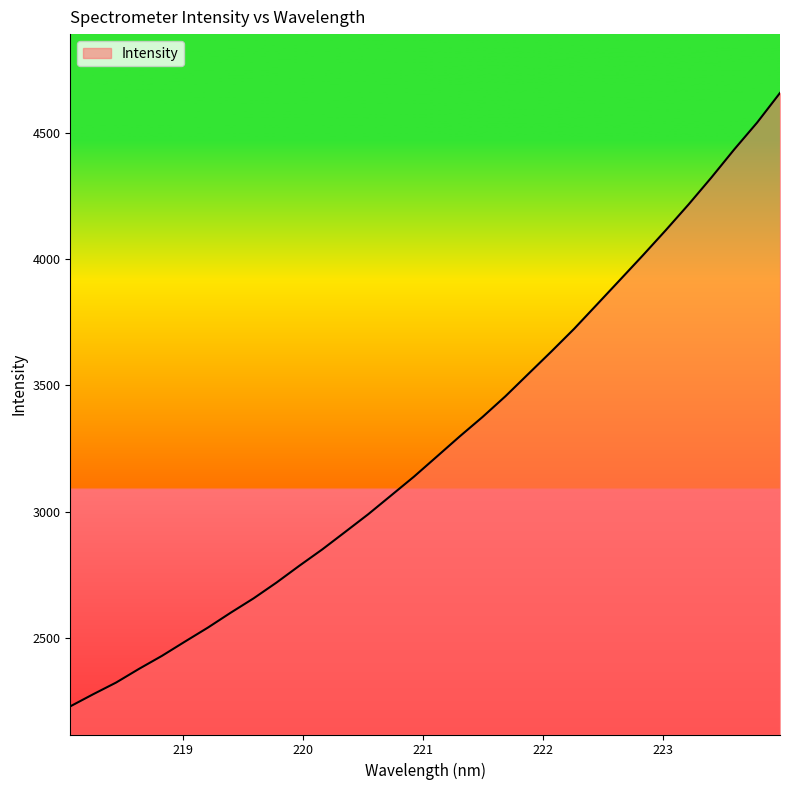

What is the average value?

3270.9